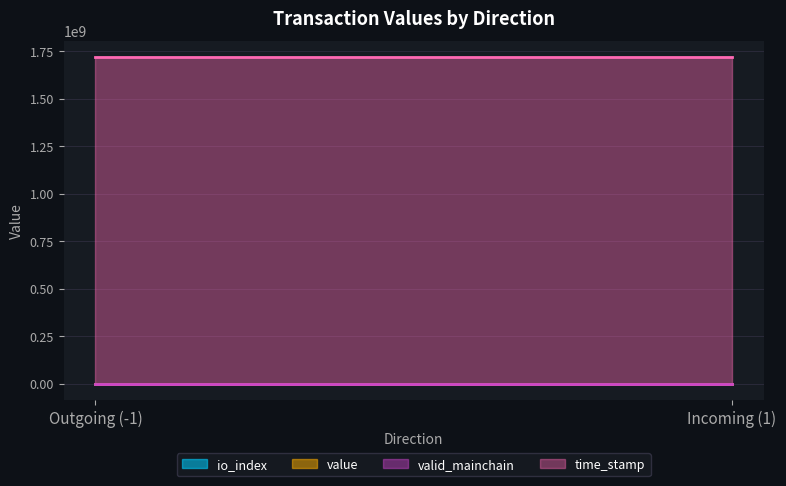

What is the sum of all valid_mainchain values?

4.0